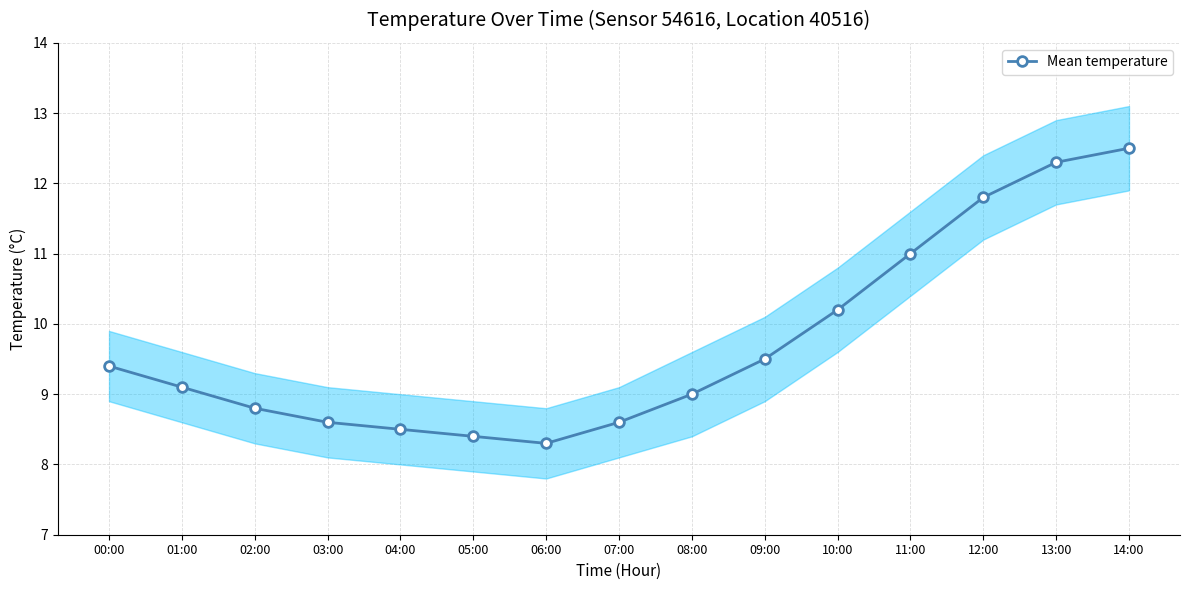

What position from the right is 12:00?

3